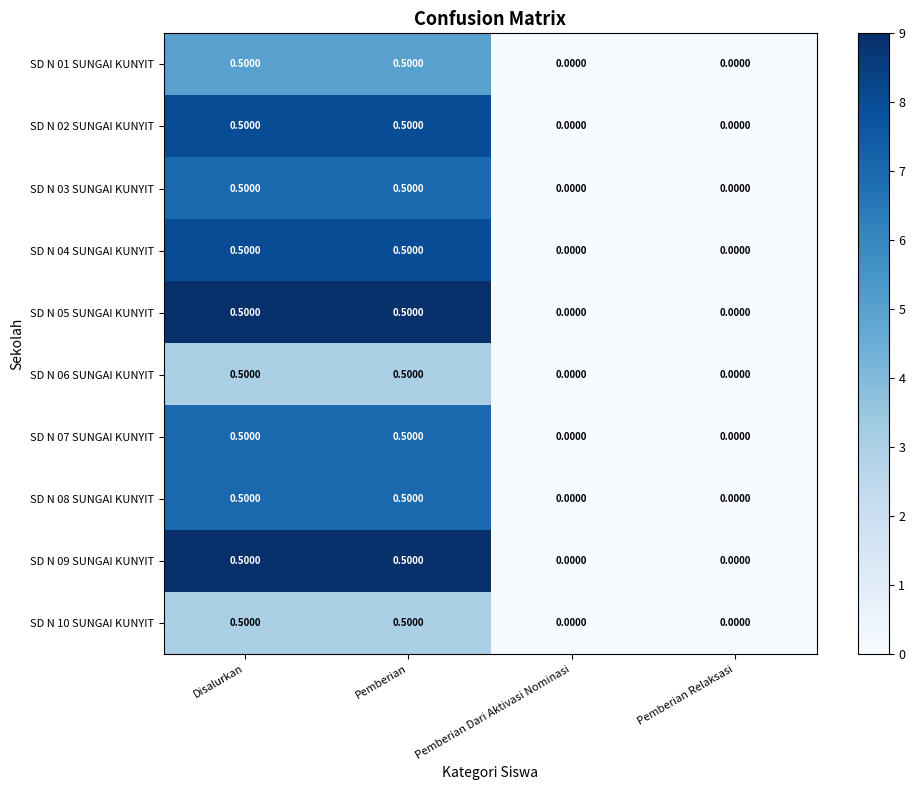

What is the difference between the SD N 03 SUNGAI KUNYIT values at Pemberian and Pemberian Relaksasi?

0.5